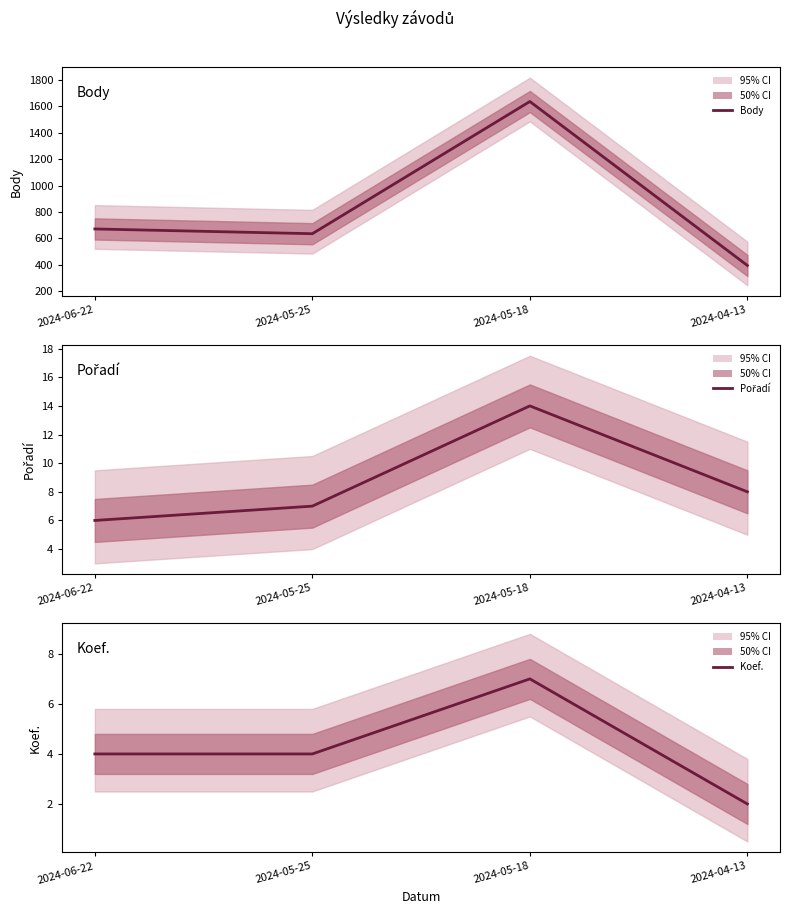

How many values in the Pořadí series exceed 8?

1